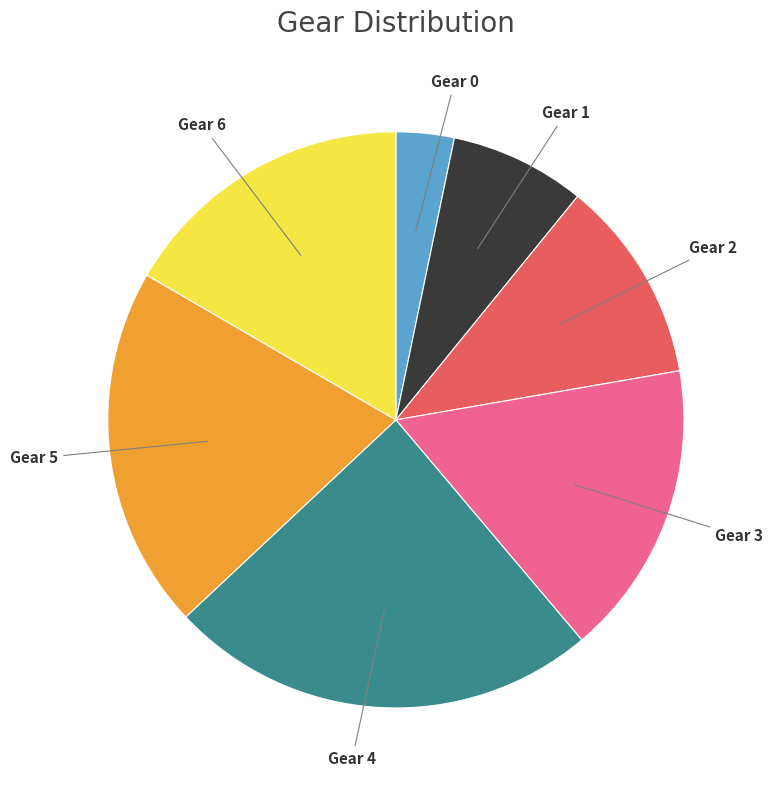

The Gear 1 slice represents 1% of the pie. True or false?

False